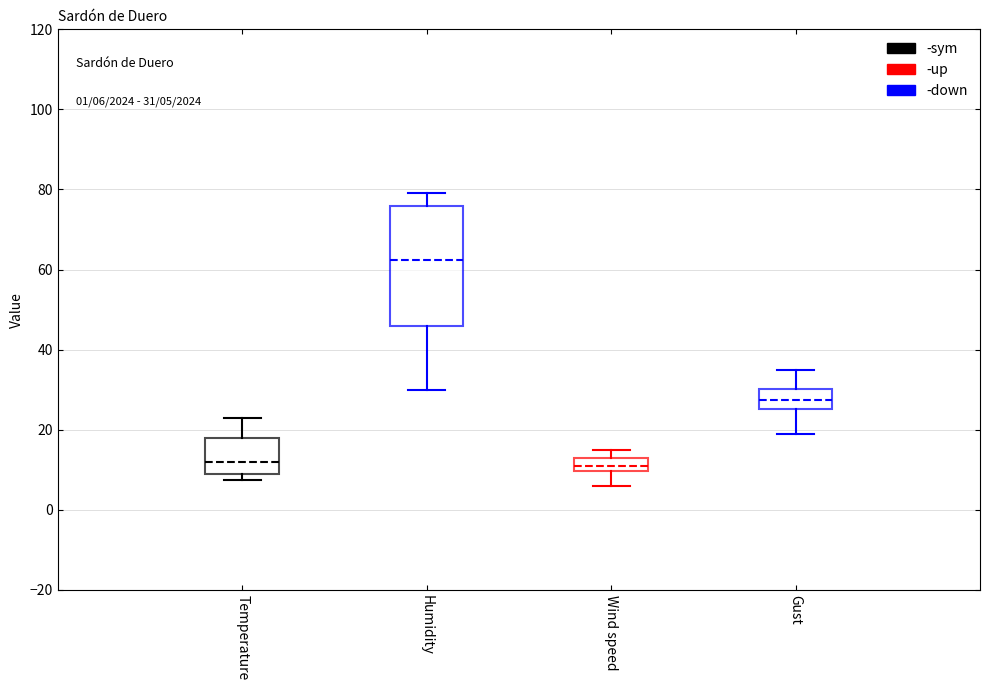

Which box is the tallest, from its lower edge to its upper edge?

Humidity